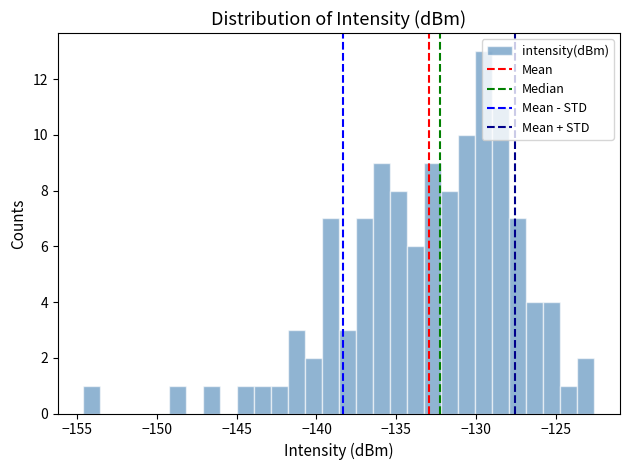

Around what value on the x-axis is the tallest bar? Give the approximate position of its centre, as read against the axis.

-129.5